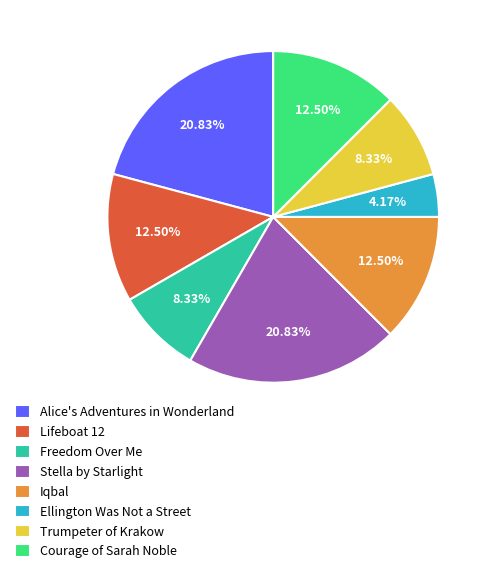

To the nearest percent, what is the difference between the largest and smallest slice percentages?

17%